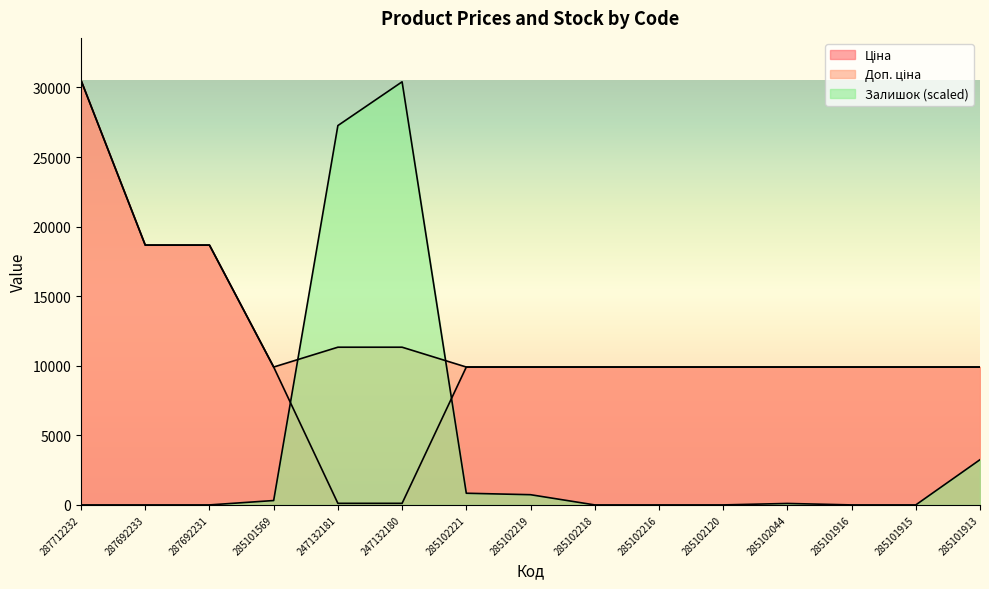

Which series has the largest range (max minus min)?

Залишок